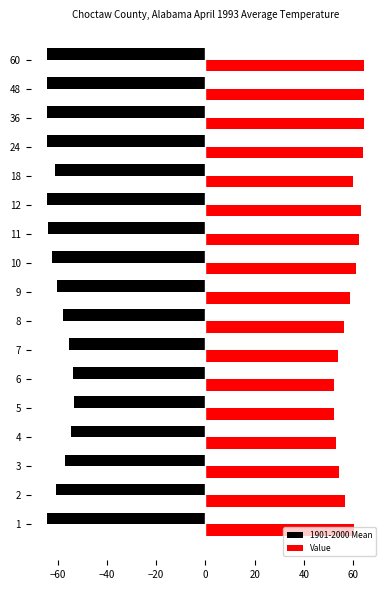

What is the difference between the second highest and second lowest values in the Value series?

12.1